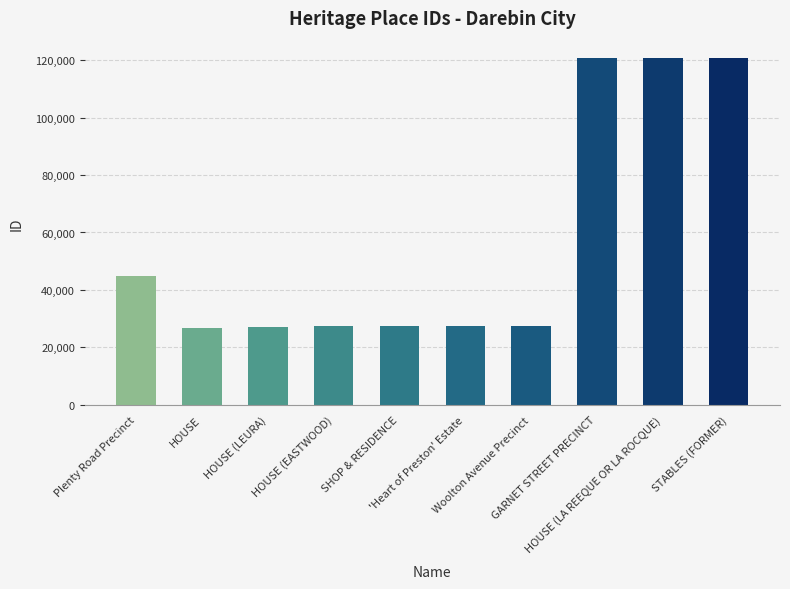

What is the label of the 2nd bar from the right?

HOUSE (LA REEQUE OR LA ROCQUE)